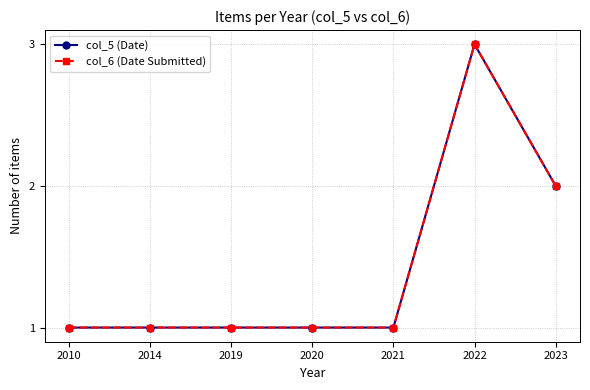

Which series changed the most between 2020 and 2022?

col_5 (Date)